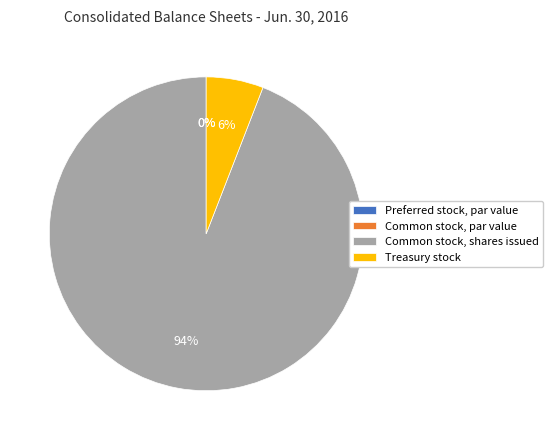

True or false: Treasury stock accounts for 1% of the total.

False